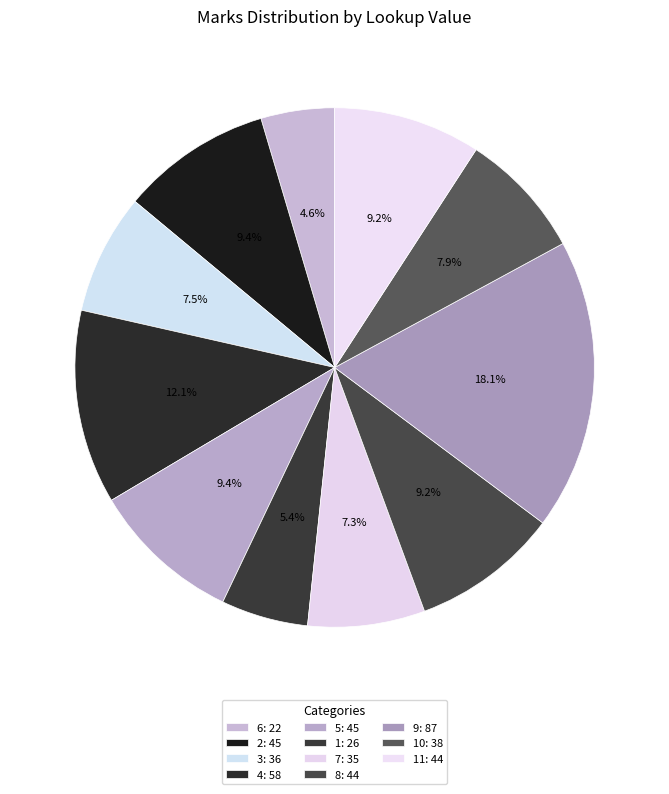

Rank the categories by value from highest to lowest.

9, 4, 2, 5, 8, 11, 10, 3, 7, 1, 6